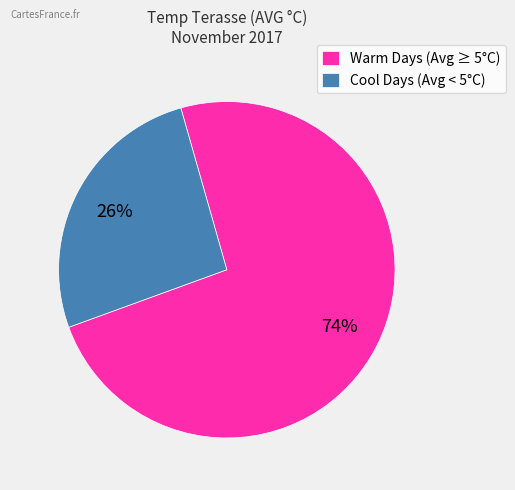

Approximately how many times larger is the value at Cool Days (Avg < 5°C) compared to Warm Days (Avg ≥ 5°C)?

0.4